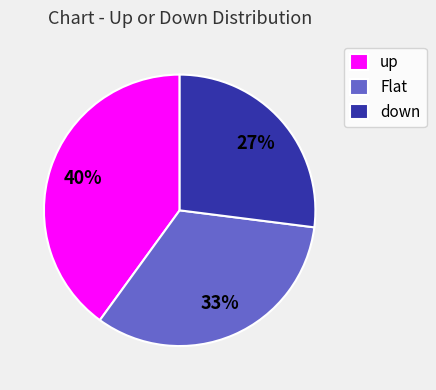

Which category has the smallest portion of the pie?

down